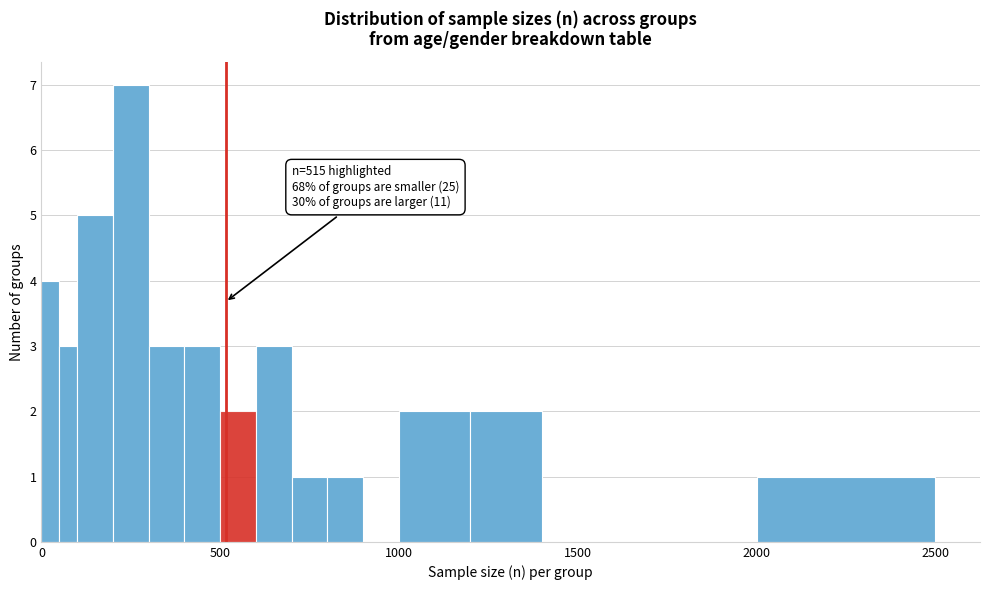

Around what value on the x-axis is the tallest bar? Give the approximate position of its centre, as read against the axis.

250